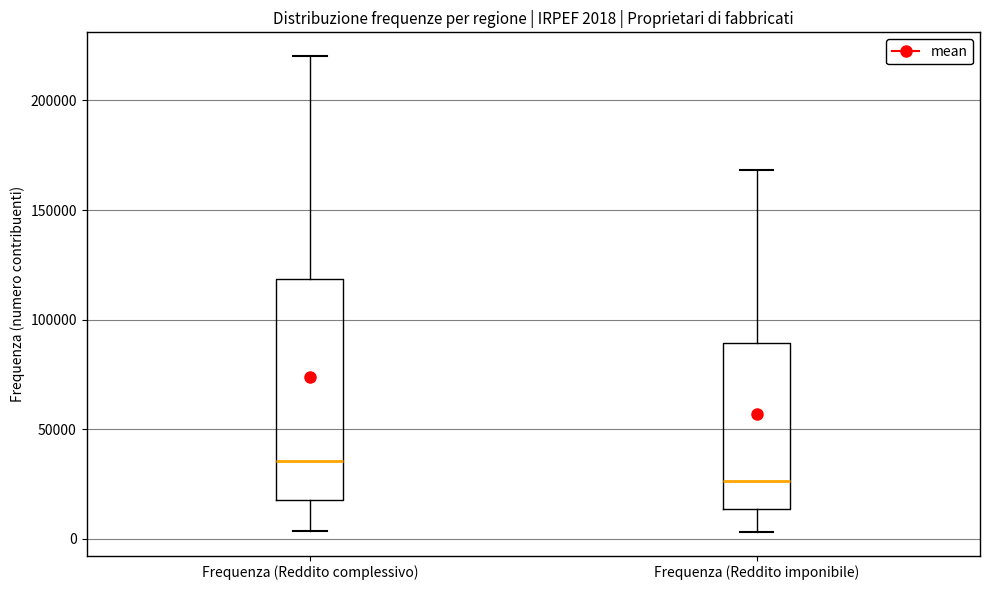

Which box is the tallest, from its lower edge to its upper edge?

Frequenza (Reddito complessivo)